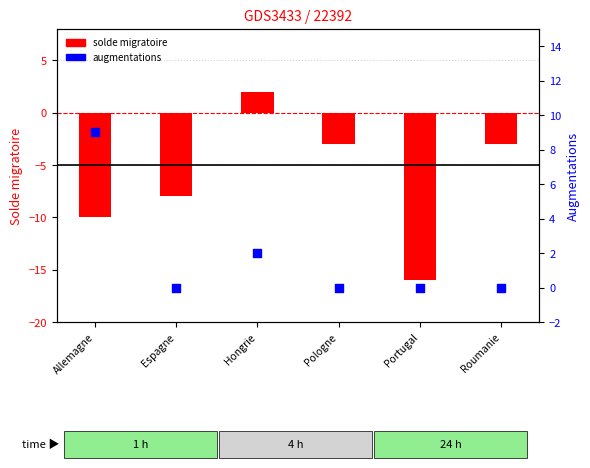

What is the total value across all series at Allemagne?

-1